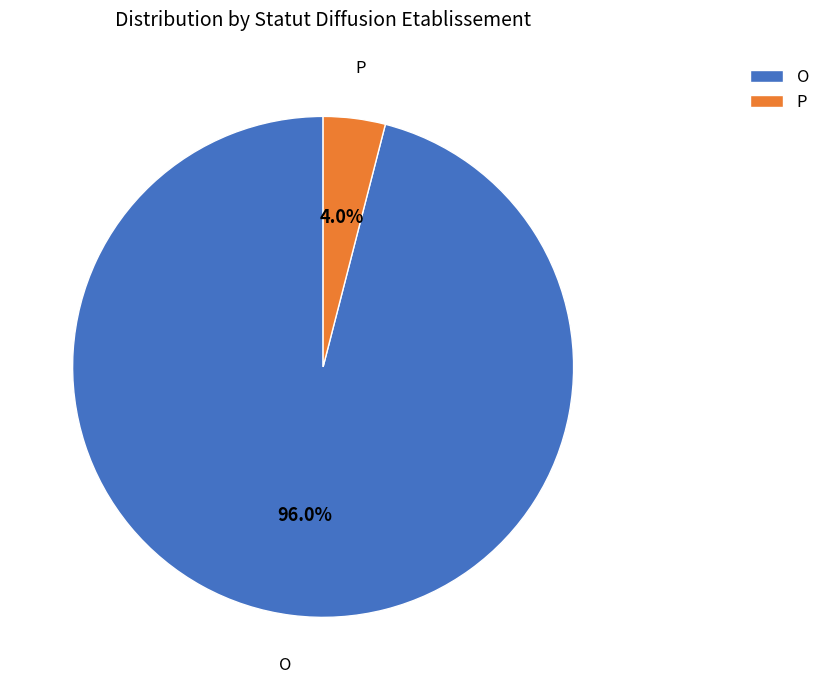

Combined, what portion of the pie is O and P?

100.0%